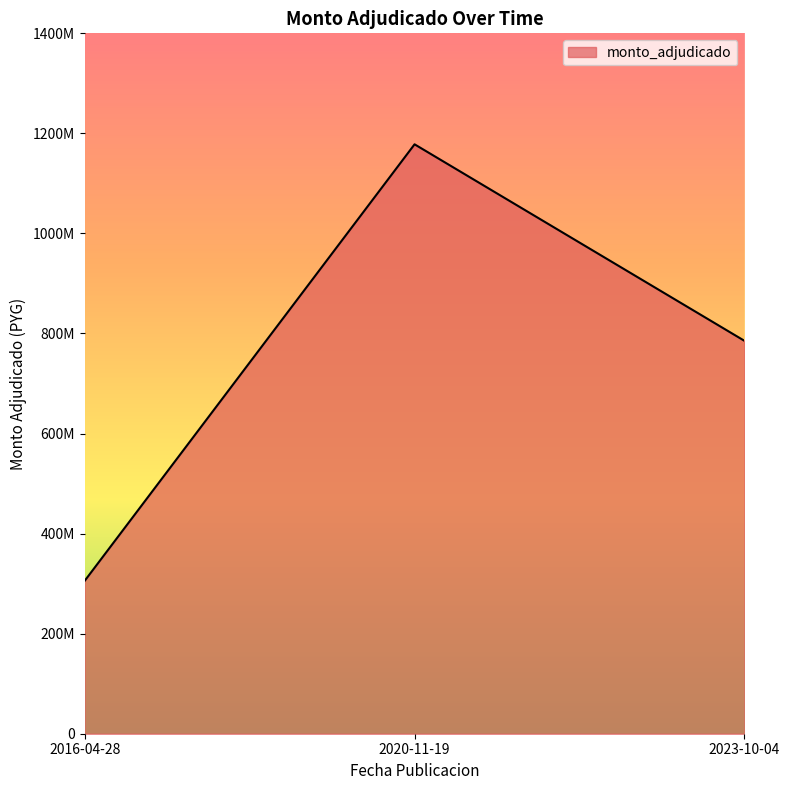

Between 2020-11-19 and 2016-04-28, which is larger?

2020-11-19